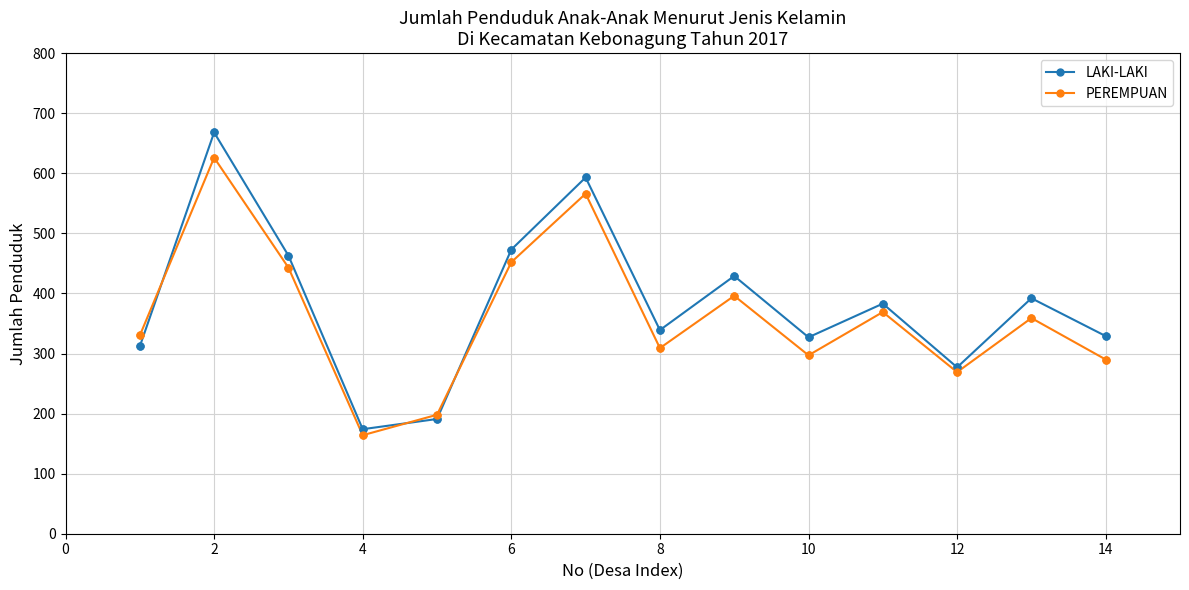

What is the maximum value shown in the chart?

668